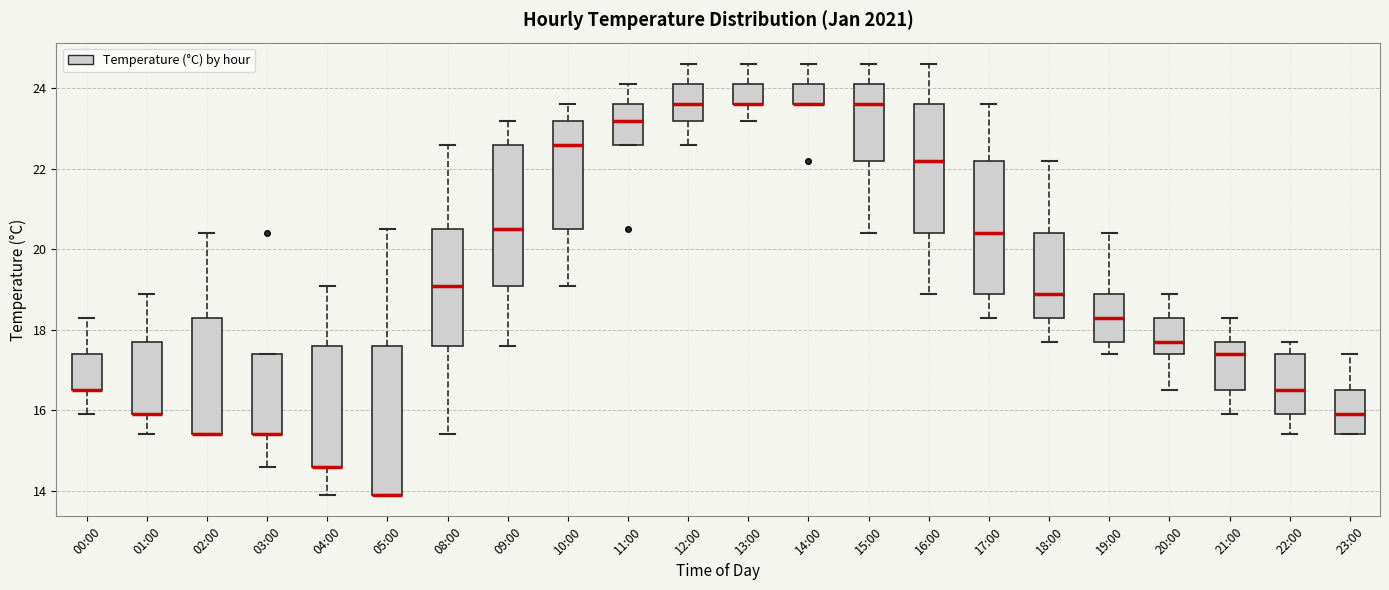

Reading left to right, transcribe this box plot: for each box, give where its median line is, the range the box spans, and where its two whiskers end, as read against the y-axis. The values are not printed on the chart, so give them approximately, as read against the axis.

00:00: median 16.6 (drawn on the box's lower edge), box 16.6 to 17.4, whiskers 16.0 to 18.4
01:00: median 16.0 (drawn on the box's lower edge), box 16.0 to 17.8, whiskers 15.4 to 19.0
02:00: median 15.4 (drawn on the box's lower edge), box 15.4 to 18.4, whiskers 15.4 to 20.4
03:00: median 15.4 (drawn on the box's lower edge), box 15.4 to 17.4, whiskers 14.6 to 17.4
04:00: median 14.6 (drawn on the box's lower edge), box 14.6 to 17.6, whiskers 14.0 to 19.2
05:00: median 14.0 (drawn on the box's lower edge), box 14.0 to 17.6, whiskers 14.0 to 20.6
08:00: median 19.2, box 17.6 to 20.6, whiskers 15.4 to 22.6
09:00: median 20.6, box 19.2 to 22.6, whiskers 17.6 to 23.2
10:00: median 22.6, box 20.6 to 23.2, whiskers 19.2 to 23.6
11:00: median 23.2, box 22.6 to 23.6, whiskers 22.6 to 24.2
12:00: median 23.6, box 23.2 to 24.2, whiskers 22.6 to 24.6
13:00: median 23.6 (drawn on the box's lower edge), box 23.6 to 24.2, whiskers 23.2 to 24.6
14:00: median 23.6 (drawn on the box's lower edge), box 23.6 to 24.2, whiskers 23.6 to 24.6
15:00: median 23.6, box 22.2 to 24.2, whiskers 20.4 to 24.6
16:00: median 22.2, box 20.4 to 23.6, whiskers 19.0 to 24.6
17:00: median 20.4, box 19.0 to 22.2, whiskers 18.4 to 23.6
18:00: median 19.0, box 18.4 to 20.4, whiskers 17.8 to 22.2
19:00: median 18.4, box 17.8 to 19.0, whiskers 17.4 to 20.4
20:00: median 17.8, box 17.4 to 18.4, whiskers 16.6 to 19.0
21:00: median 17.4, box 16.6 to 17.8, whiskers 16.0 to 18.4
22:00: median 16.6, box 16.0 to 17.4, whiskers 15.4 to 17.8
23:00: median 16.0, box 15.4 to 16.6, whiskers 15.4 to 17.4